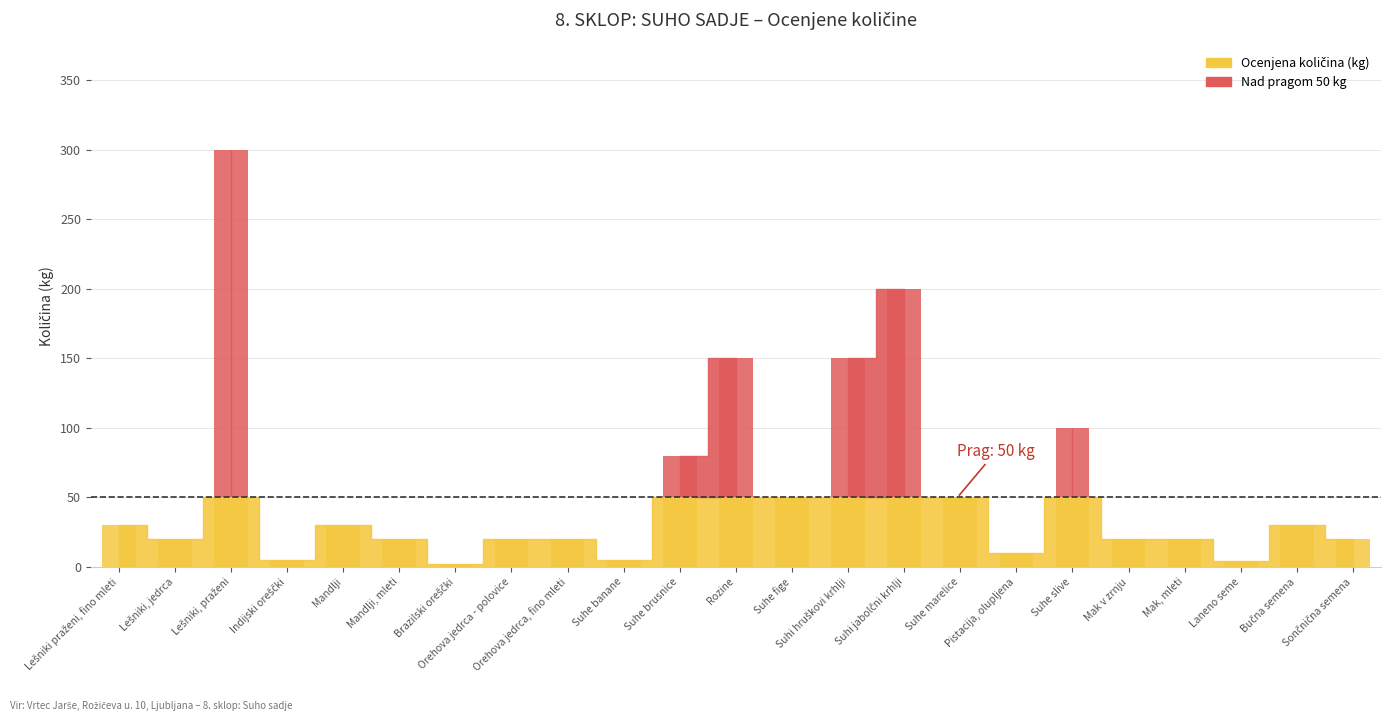

How many bars are there in each group?

2